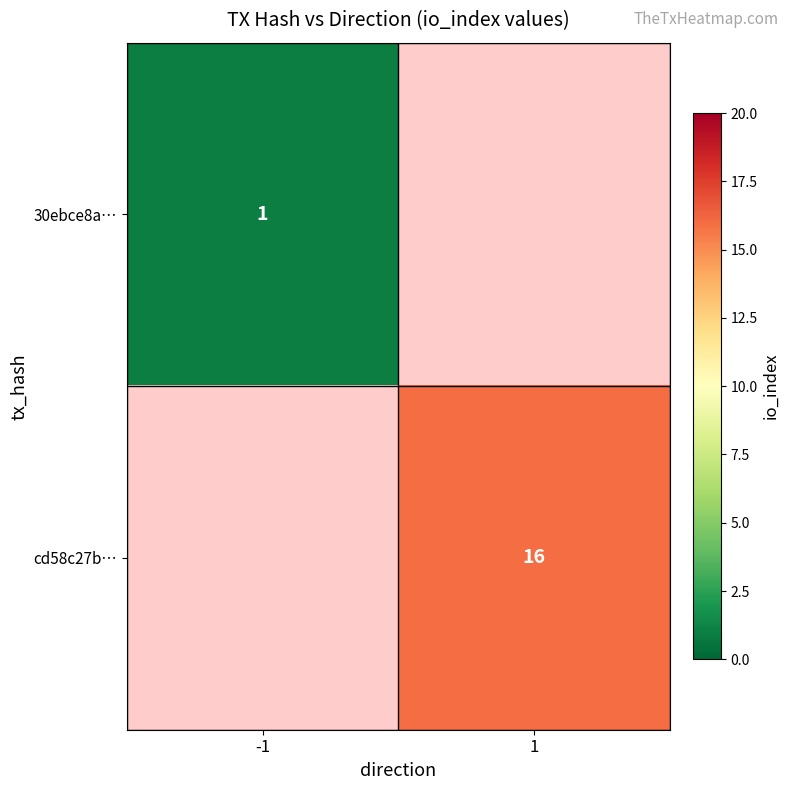

Is it true that 30ebce8a… equals 1 at -1?

True